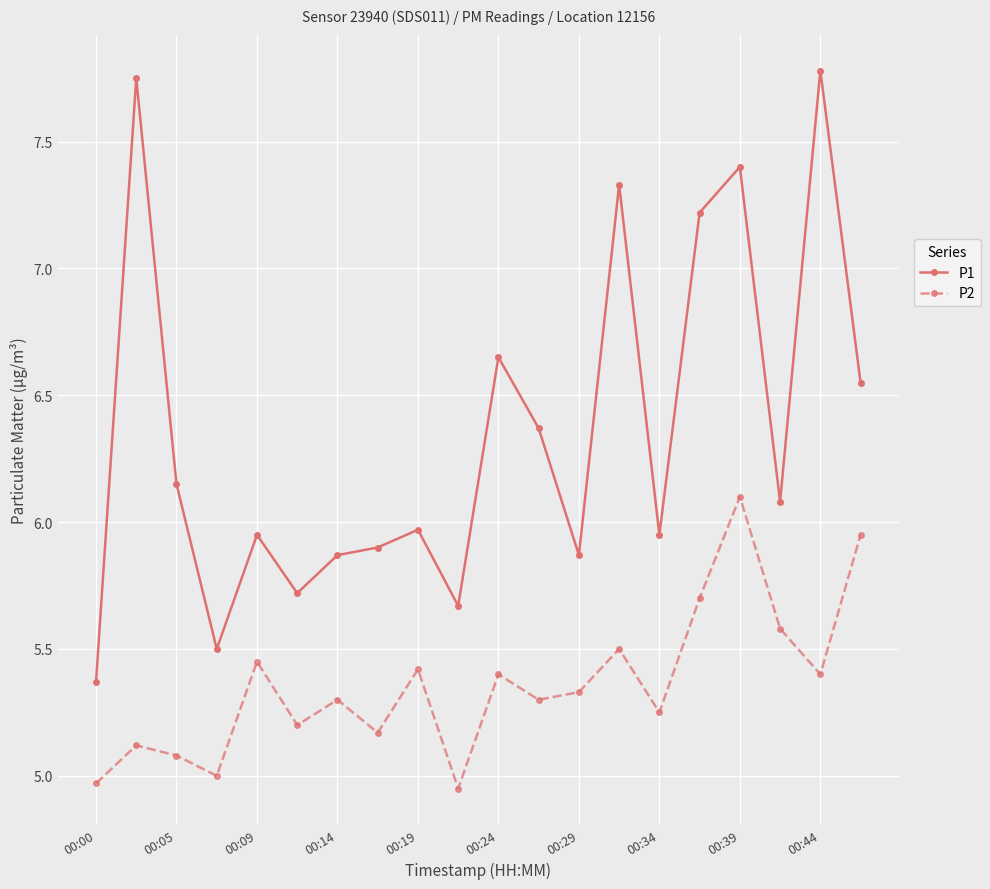

True or false: P1 and P2 cross at least once.

False